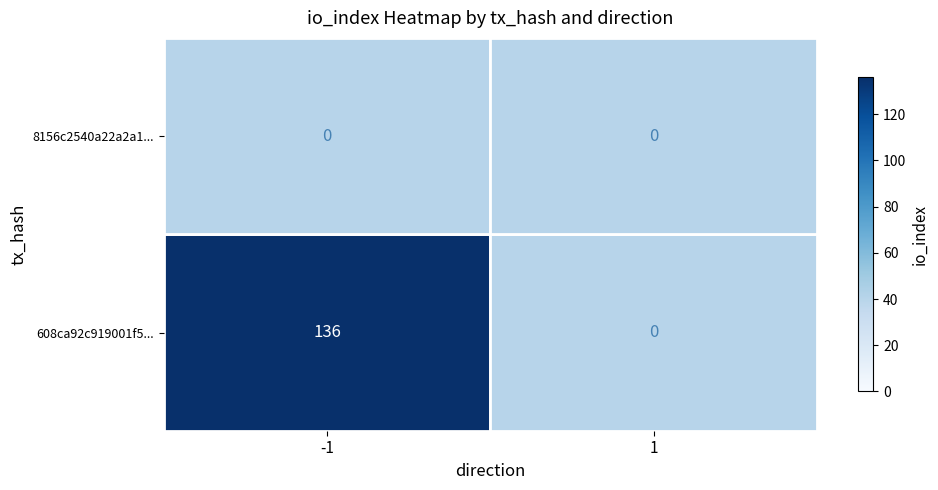

What is the greatest value displayed?

136